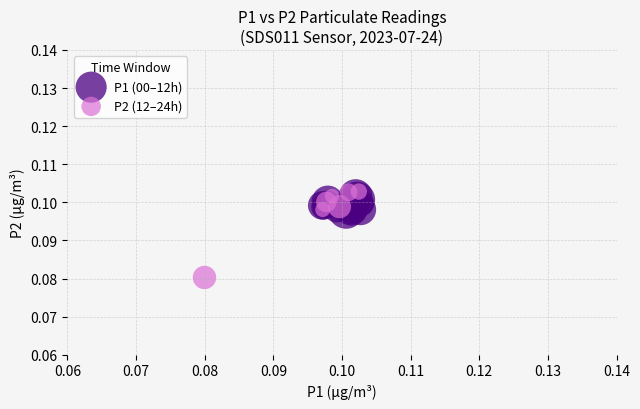

Which series has the largest Y range (max minus min)?

P2 (12–24h)